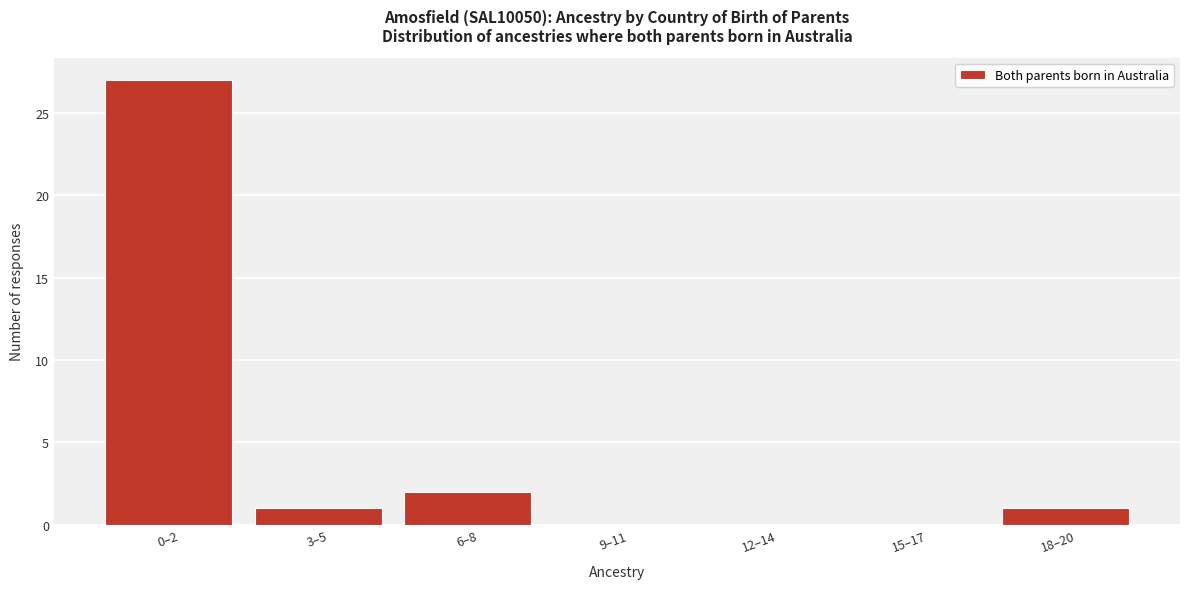

Reading left to right, extract all data points from this chart.

0–2=27	3–5=1	6–8=2	9–11=0	12–14=0	15–17=0	18–20=1